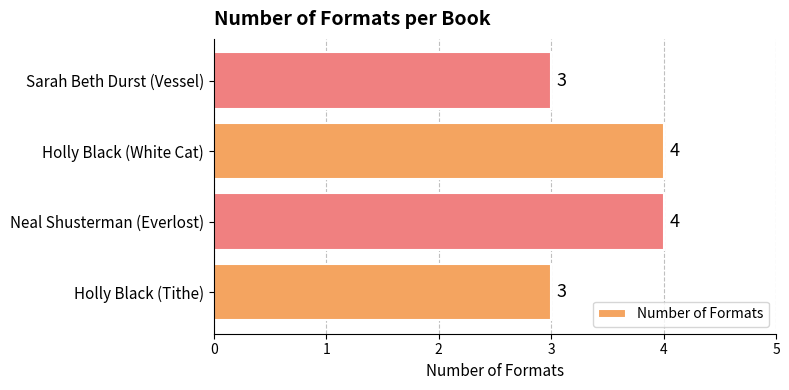

What is the maximum value shown in the chart?

4